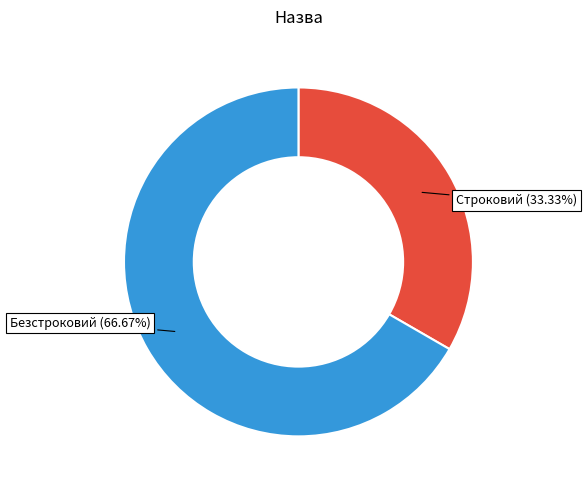

What is the largest slice in the pie chart?

Безстроковий